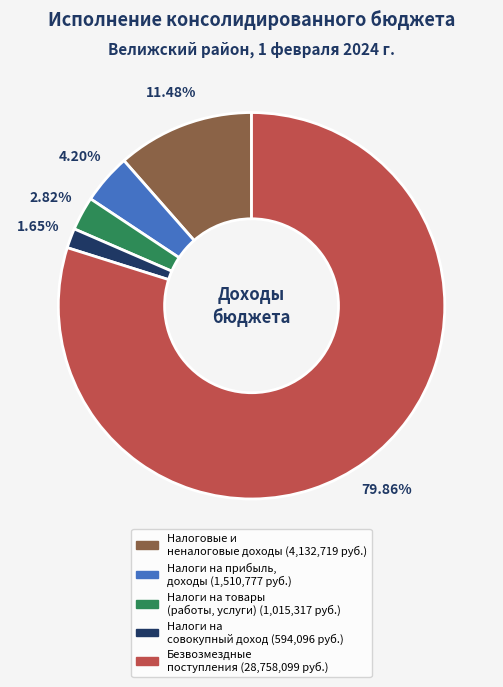

Is there any slice that represents more than half of the pie?

Yes